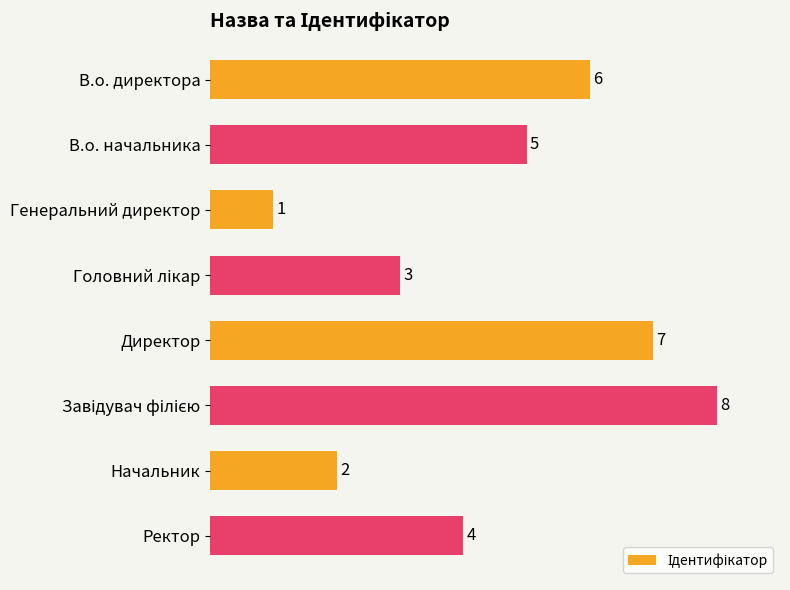

Reading top to bottom, transcribe all the data shown in this chart.

6	5	1	3	7	8	2	4